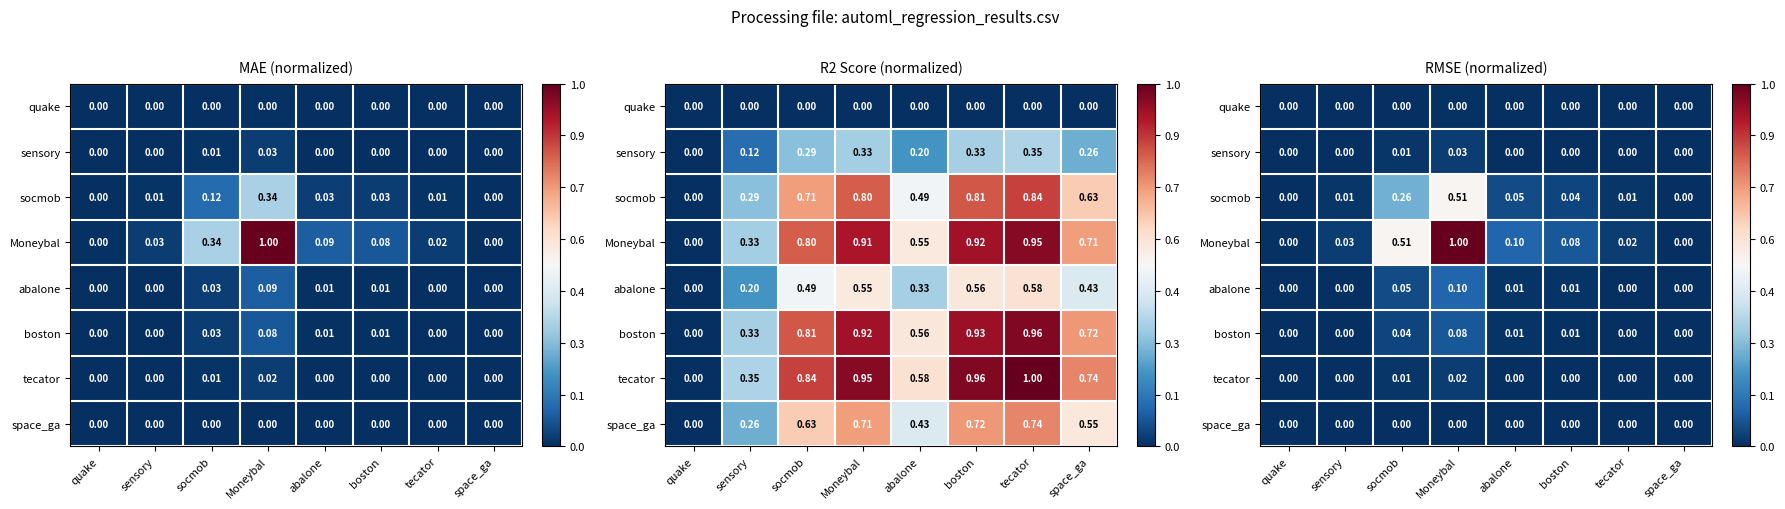

What is the difference between the maximum and second lowest values in the socmob series?

0.5